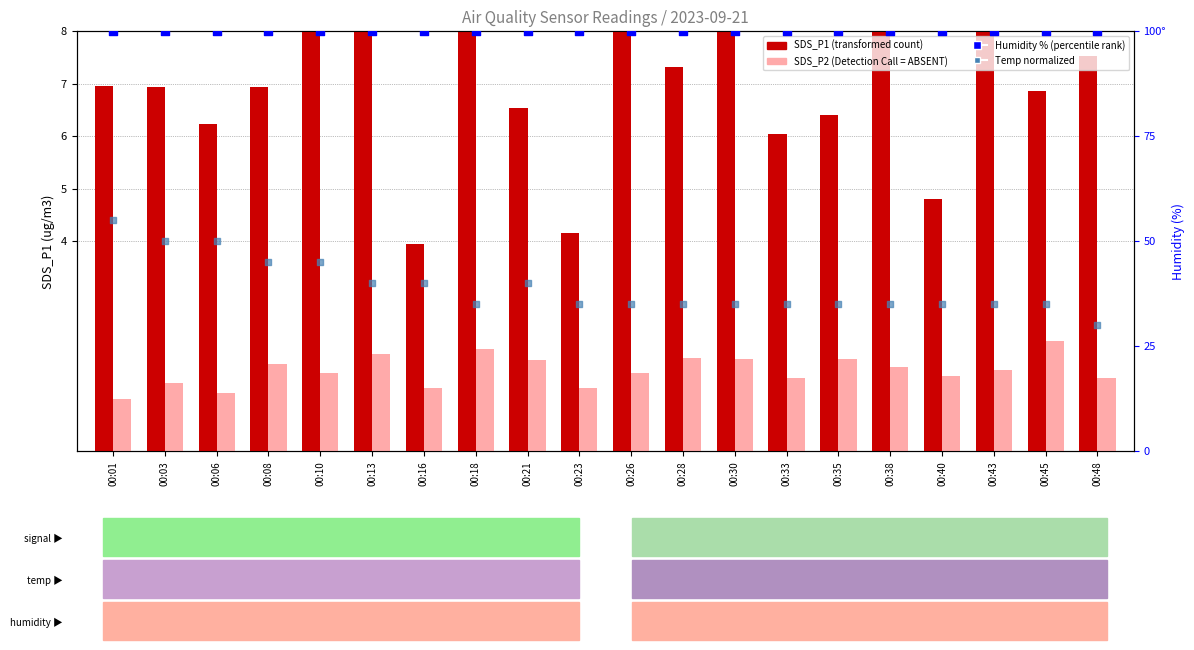

Which series has the largest total across all categories?

Humidity (%)